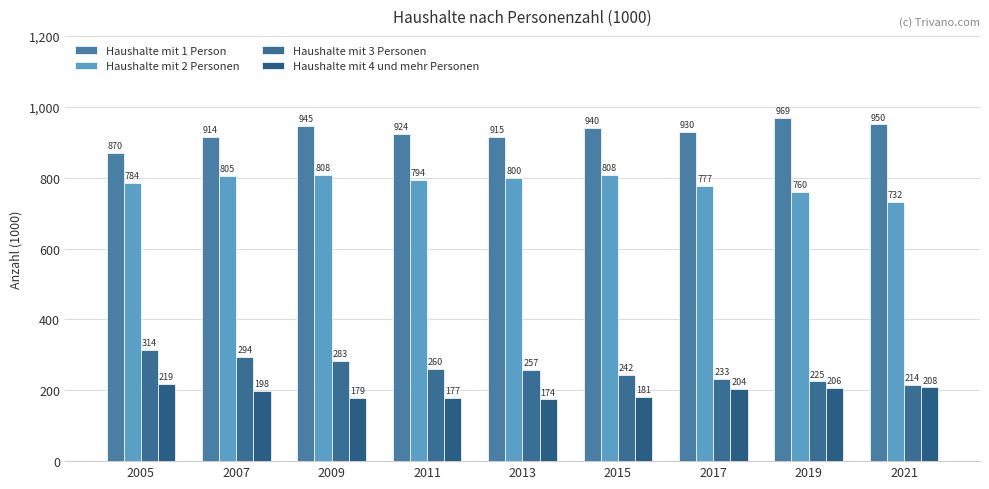

What is the difference between the highest and lowest values at 2007?

716.9